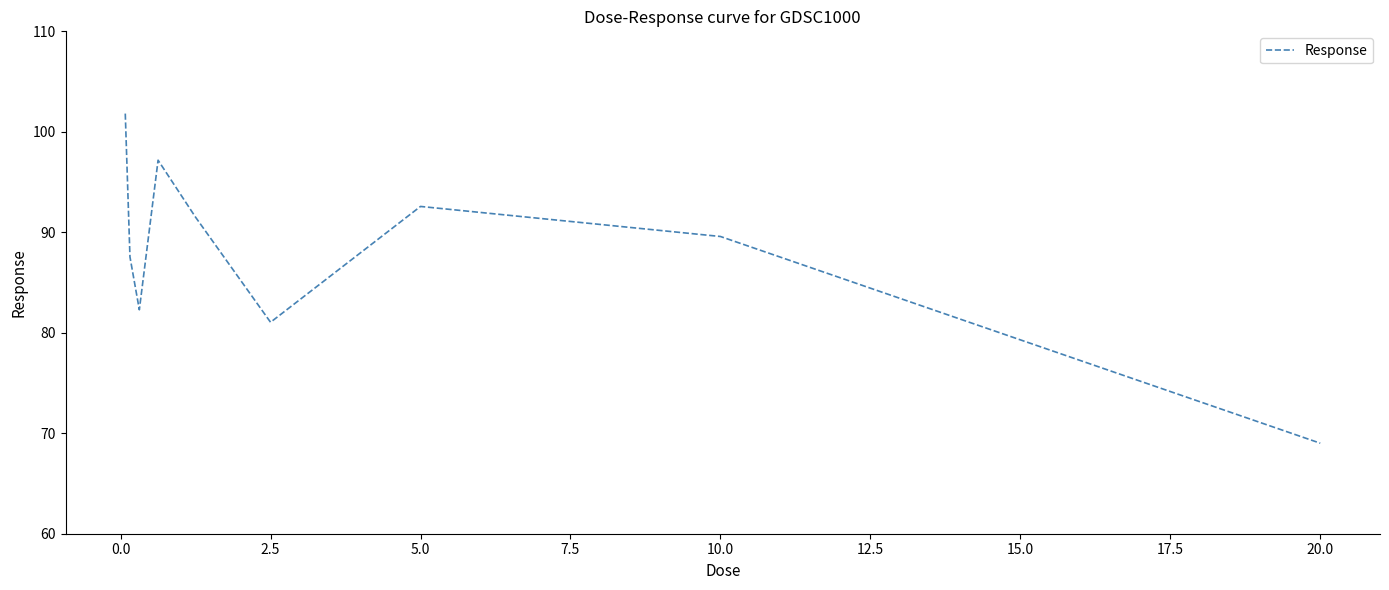

What is the greatest value displayed?

101.8